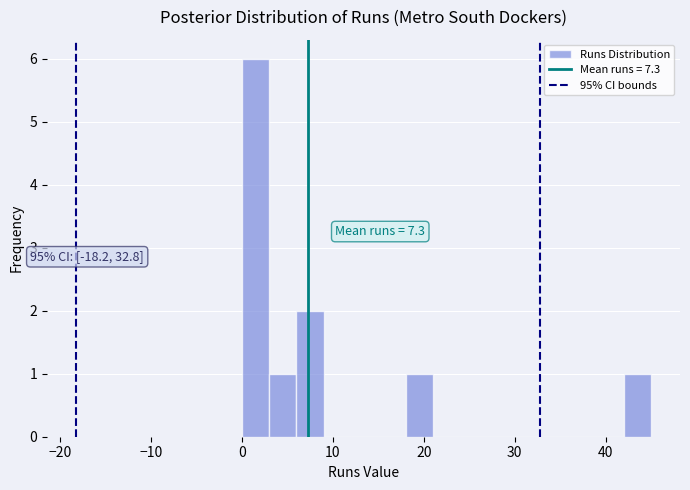

Read against the x-axis, roughly where is the centre of the tallest bar?

2